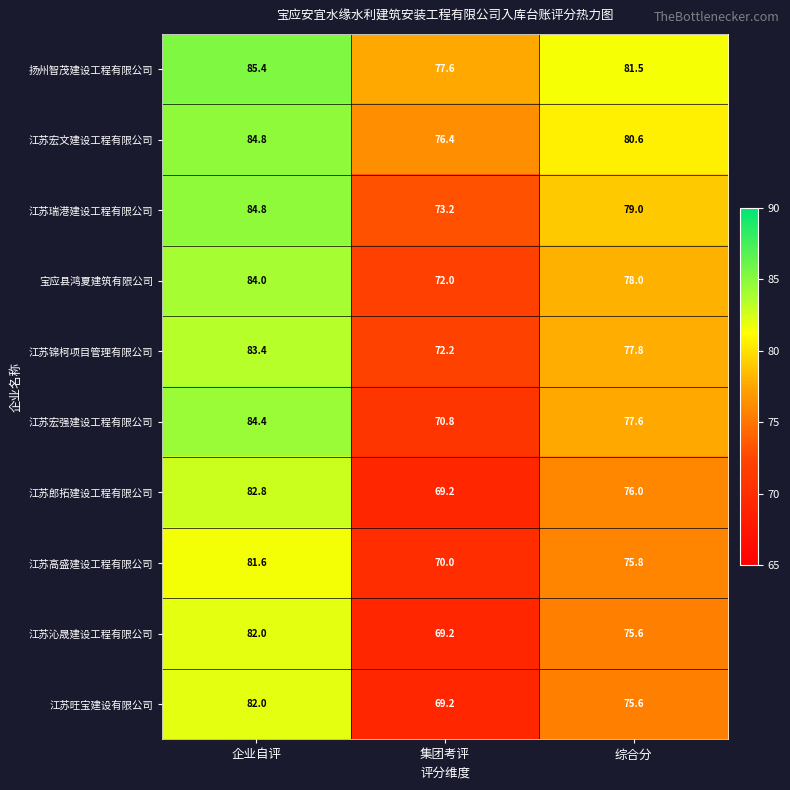

What is the sum of all 扬州智茂建设工程有限公司 values?

244.5